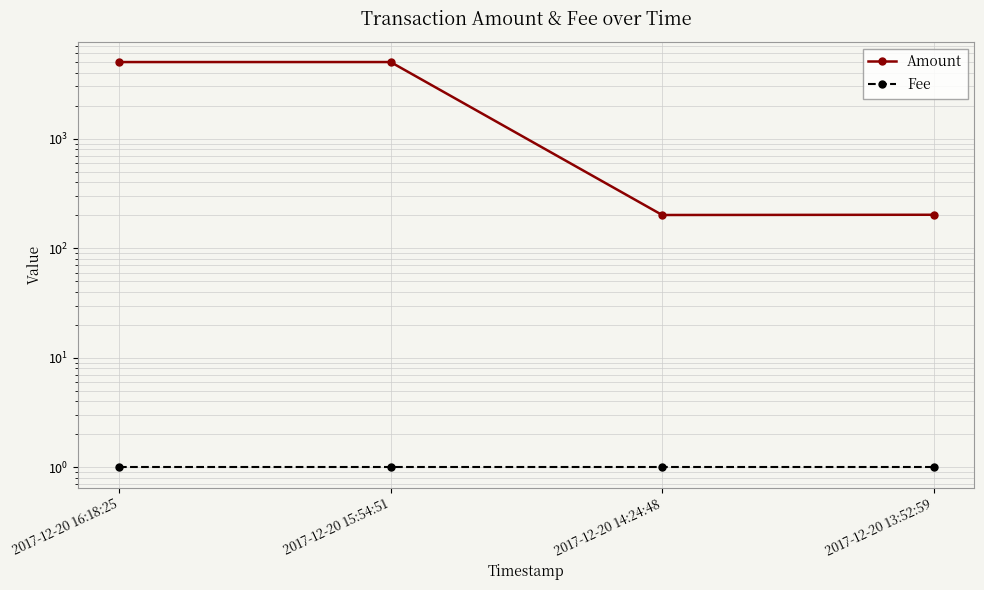

True or false: Amount and Fee cross at least once.

False